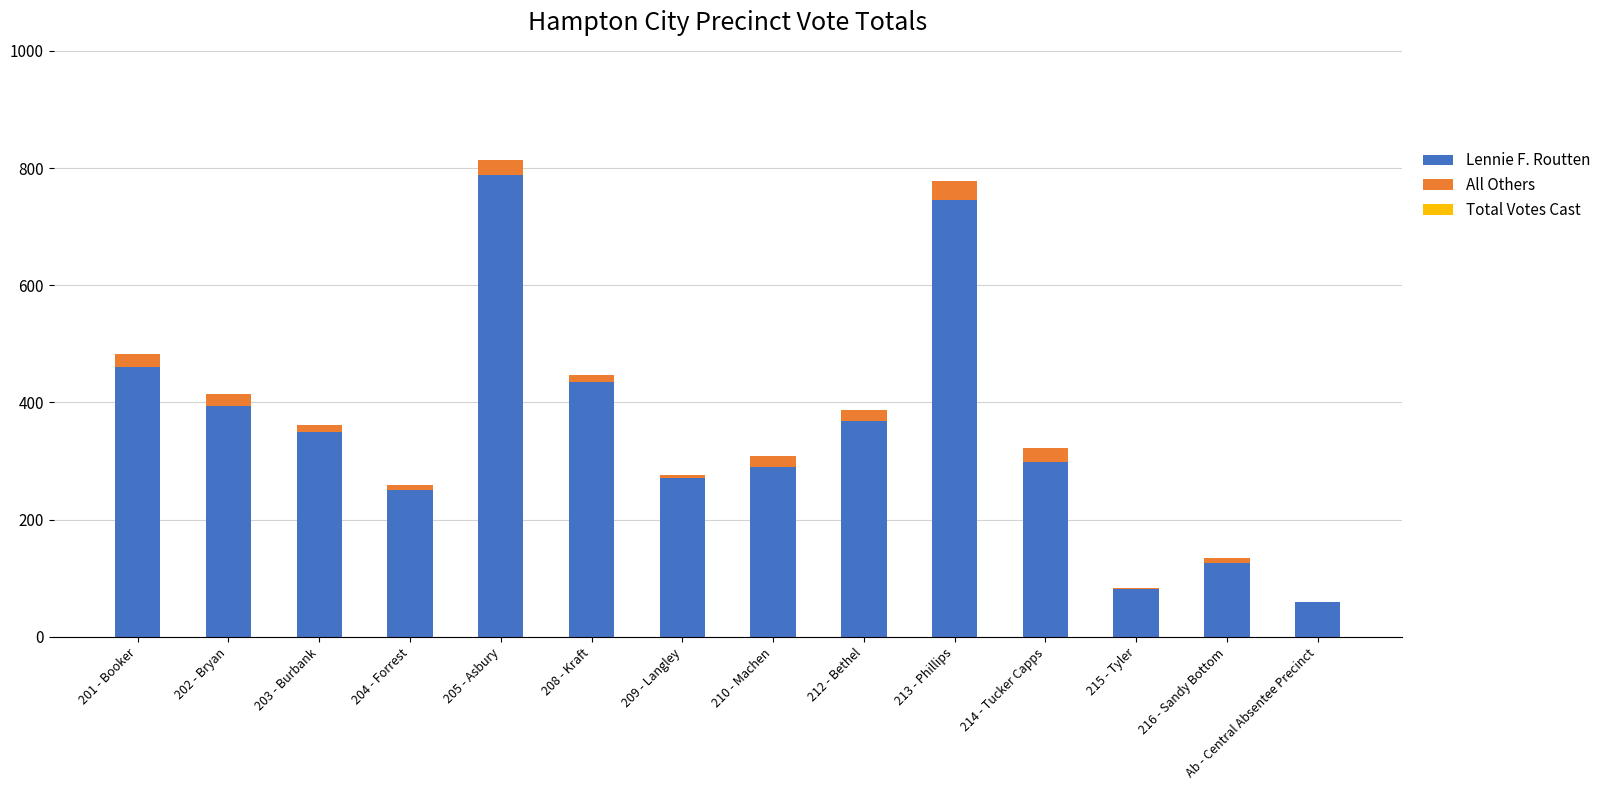

At which label does Lennie F. Routten reach its peak?

205 - Asbury